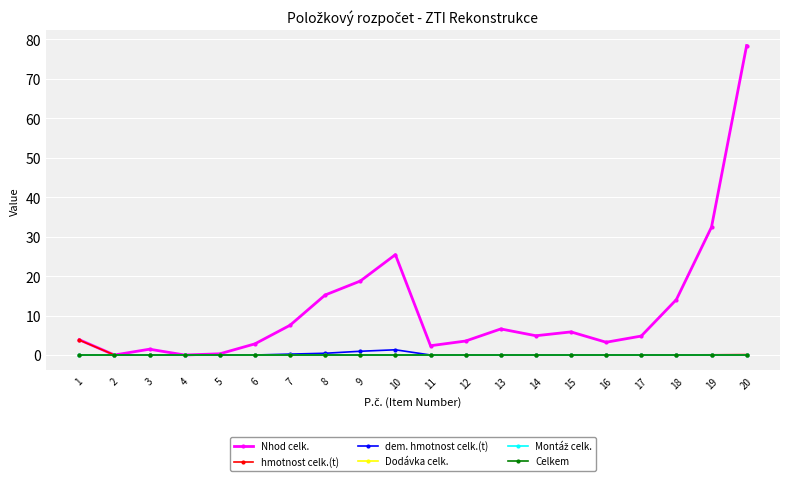

Reading right to left, what are all the values shown in this chart?

Nhod celk.: 78.4	32.4	14.0	4.8	3.2	5.8	4.9	6.6	3.5	2.4	25.4	18.7	15.2	7.5	2.8	0.3	0.0	1.5	0.0	3.9
hmotnost celk.(t): 0.1	0.1	0.0	0.0	0.0	0.0	0.0	0.0	0.0	0.0	0.0	0.0	0.0	0.0	0.0	0.0	0.0	0.0	0.0	3.8
dem. hmotnost celk.(t): 0.0	0.0	0.0	0.0	0.0	0.0	0.0	0.0	0.0	0.0	1.3	0.9	0.4	0.2	0.0	0.0	0.0	0.0	0.0	0.0
Dodávka celk.: 0.0	0.0	0.0	0.0	0.0	0.0	0.0	0.0	0.0	0.0	0.0	0.0	0.0	0.0	0.0	0.0	0.0	0.0	0.0	0.0
Montáž celk.: 0.0	0.0	0.0	0.0	0.0	0.0	0.0	0.0	0.0	0.0	0.0	0.0	0.0	0.0	0.0	0.0	0.0	0.0	0.0	0.0
Celkem: 0.0	0.0	0.0	0.0	0.0	0.0	0.0	0.0	0.0	0.0	0.0	0.0	0.0	0.0	0.0	0.0	0.0	0.0	0.0	0.0